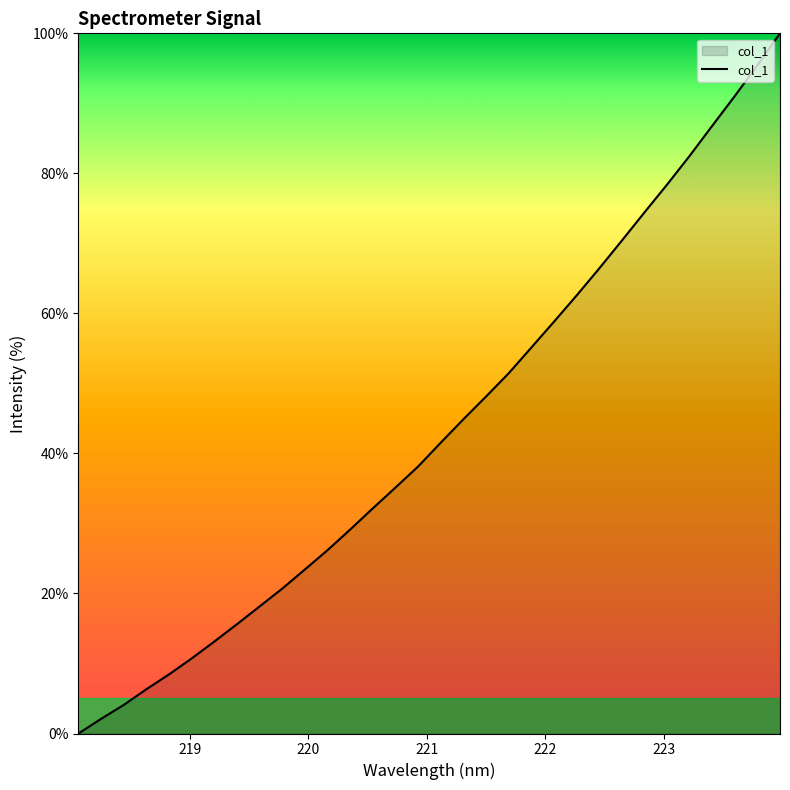

Does the chart have visible grid lines?

No